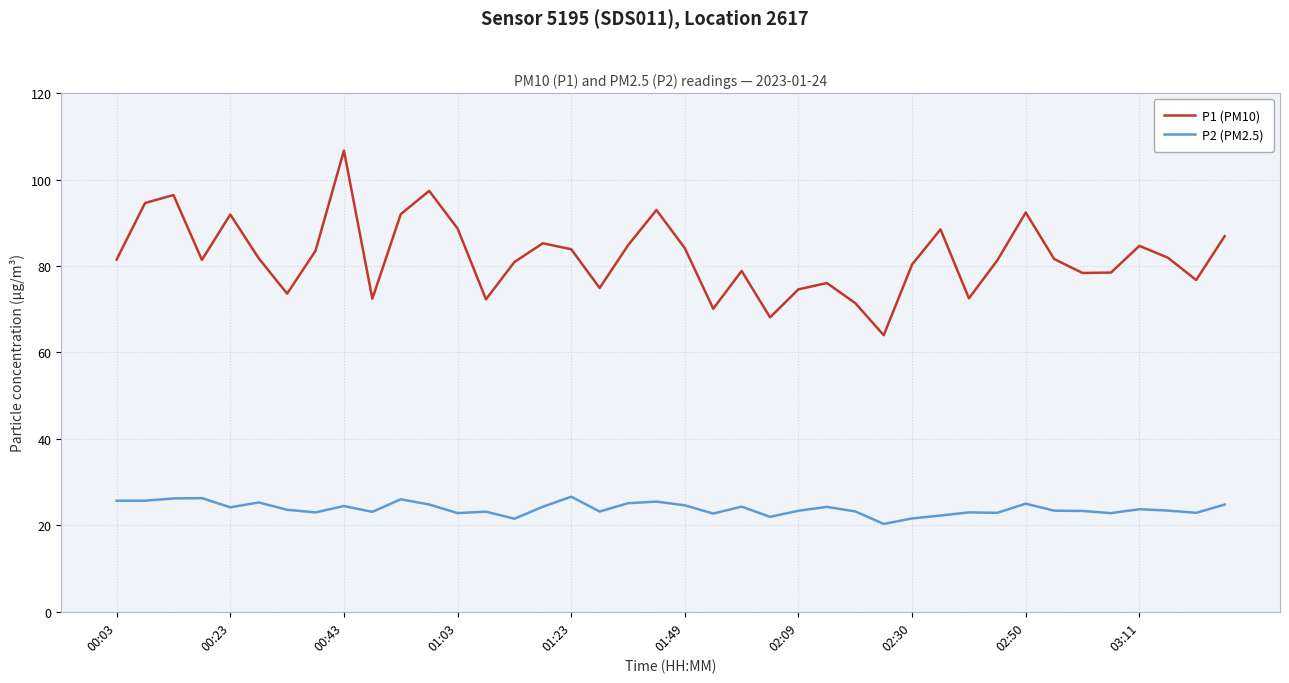

Count the number of categories in the chart.

40